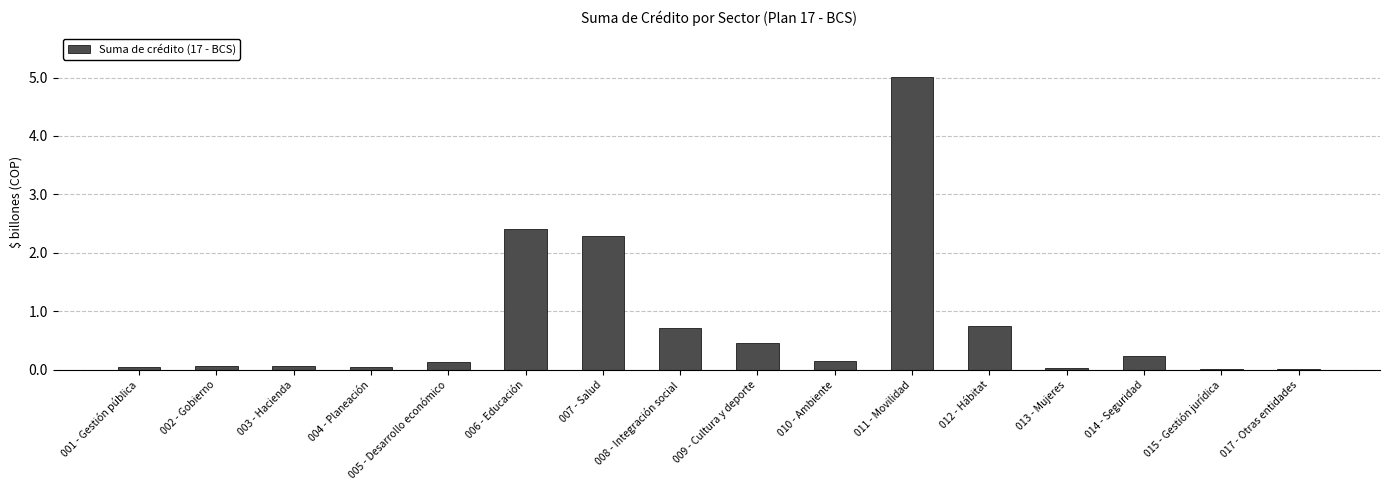

What is the average value?

0.8